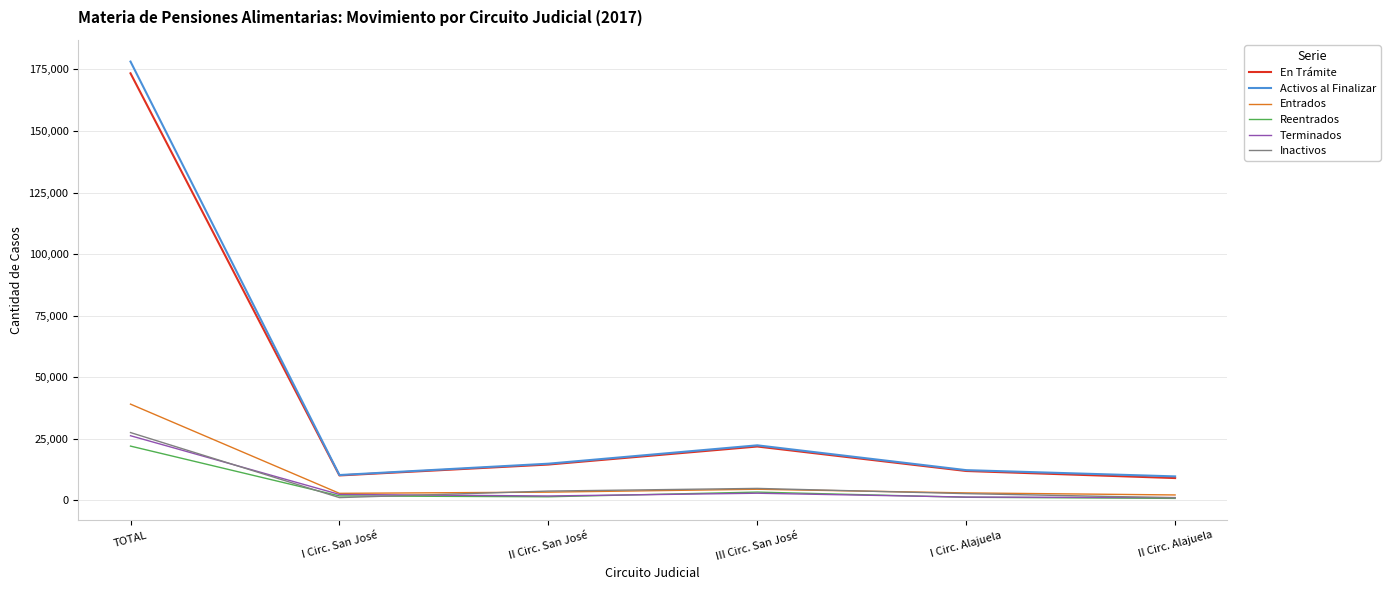

What value does the Entrados series have at II Circ. Alajuela, to the nearest 50?

2250